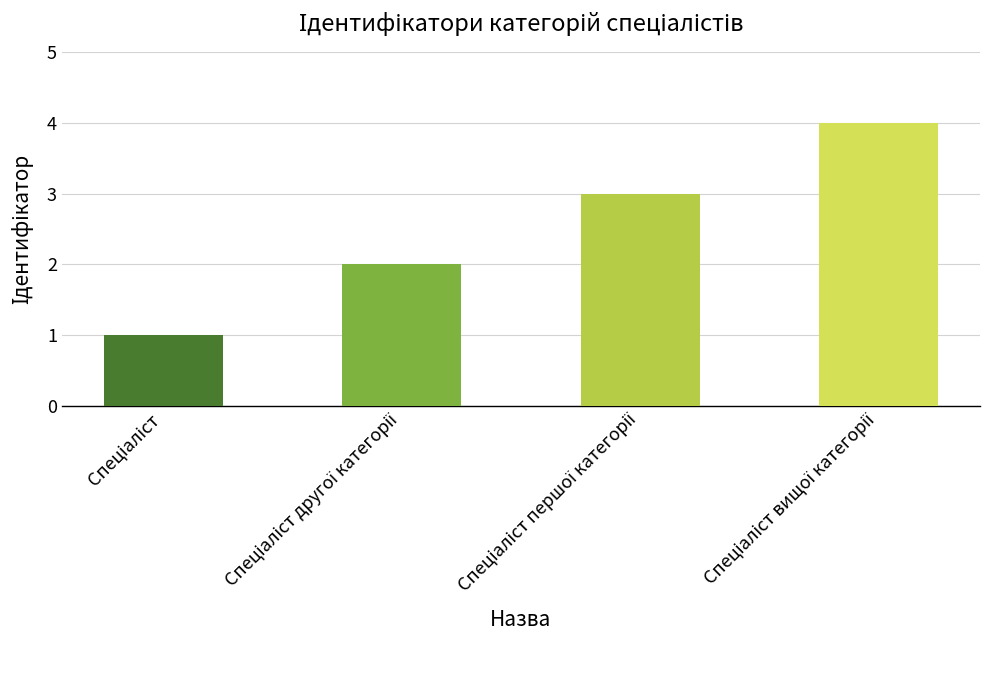

What is the sum of all values?

10